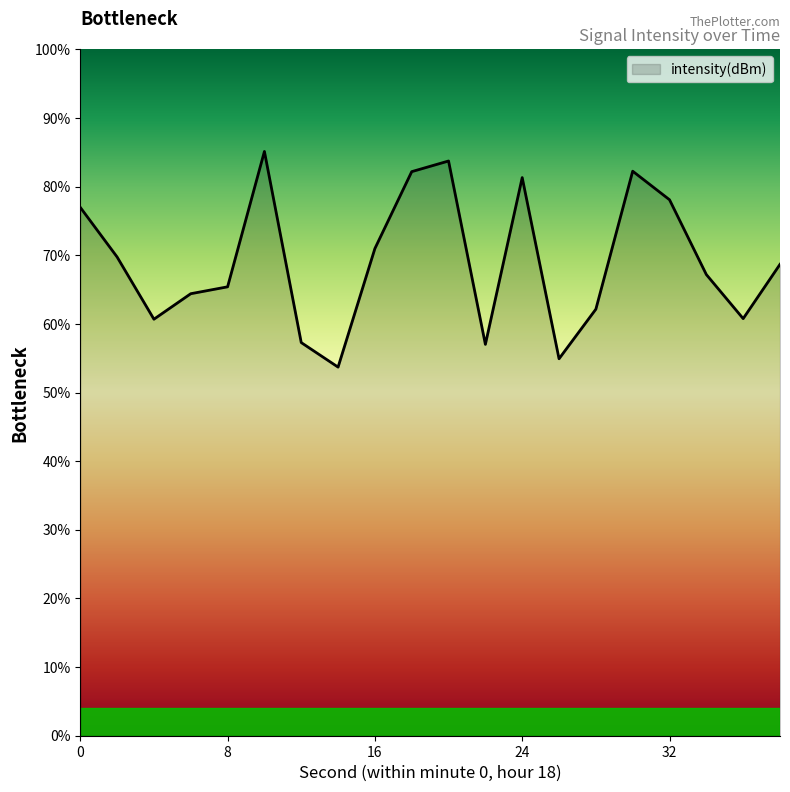

What is the smallest value displayed?

53.7